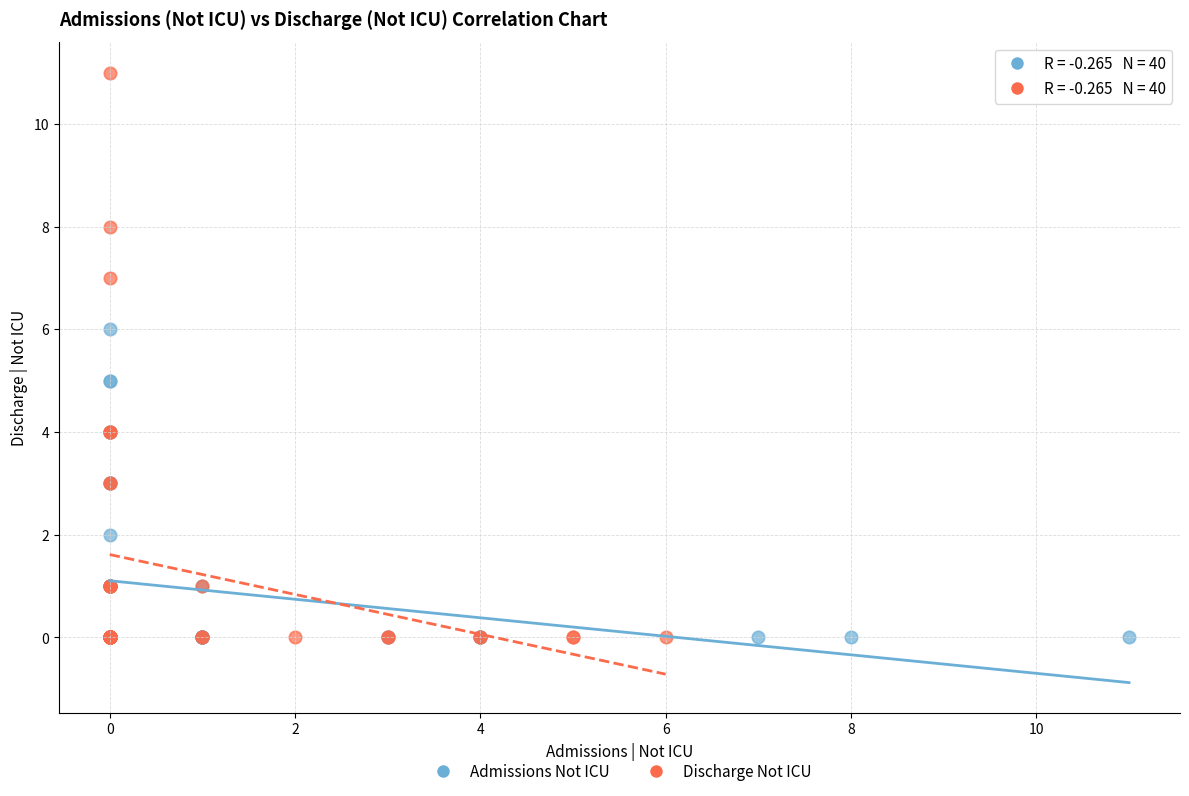

Which series has the largest Y range (max minus min)?

Discharge Not ICU